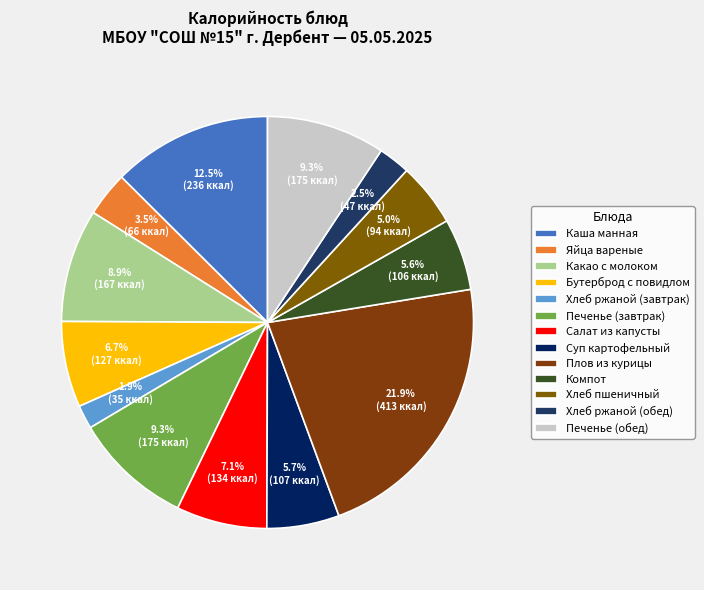

Is it true that Печенье (завтрак) is 1% of the pie?

False